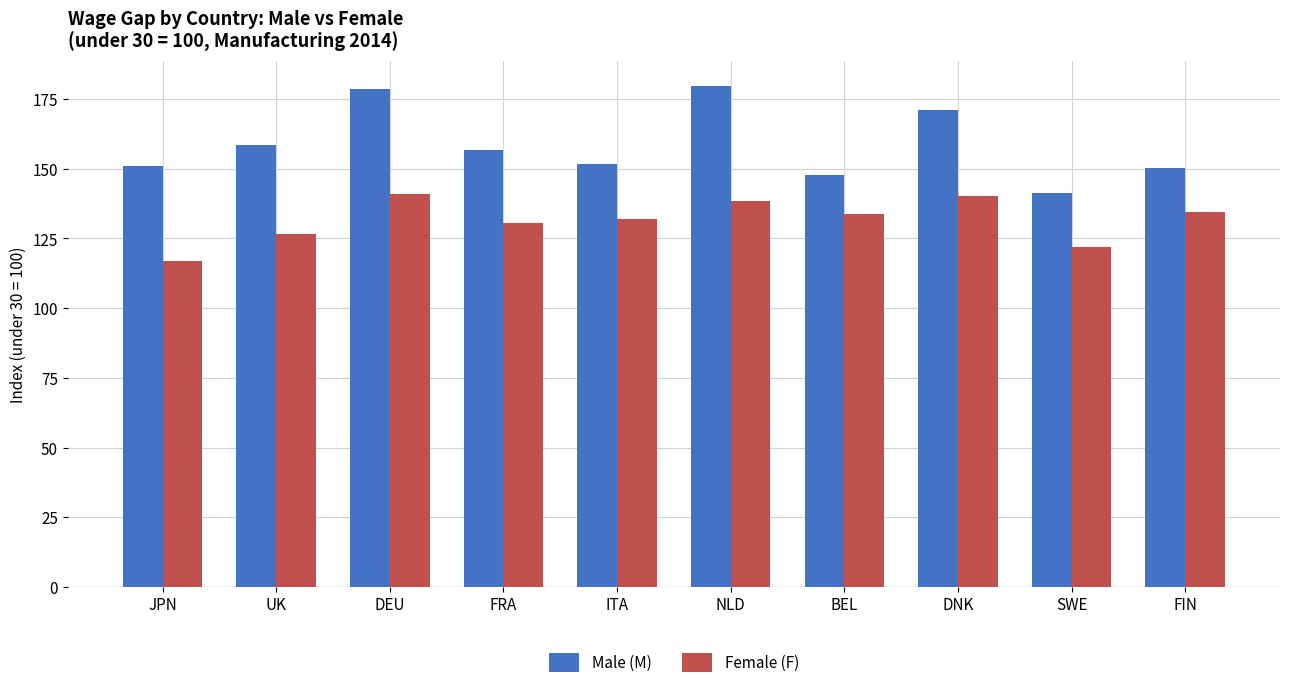

The Female (F) series shows 126.5 at UK. True or false?

True